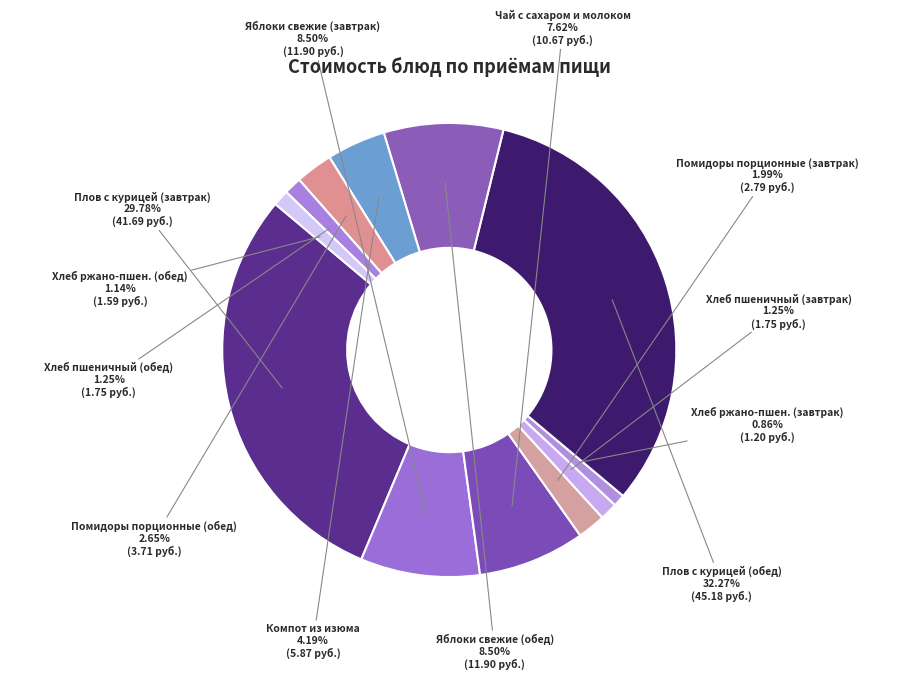

What percentage is the Хлеб пшеничный (обед) slice, to the nearest percent?

1%